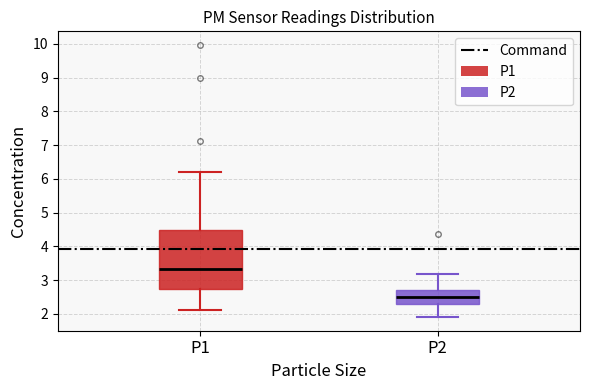

Reading left to right, read every box against the y-axis: the position of its median line, the range the box covers, and the ends of its whiskers. The values are not printed on the chart, so give them approximately, as read against the axis.

P1: median 3.3, box 2.7 to 4.5, whiskers 2.1 to 6.2
P2: median 2.5, box 2.3 to 2.7, whiskers 1.9 to 3.2